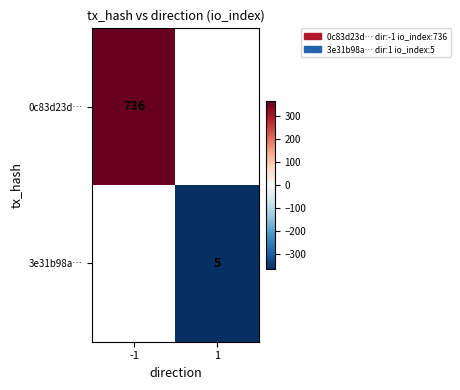

Which has a higher value, 1 or -1?

-1